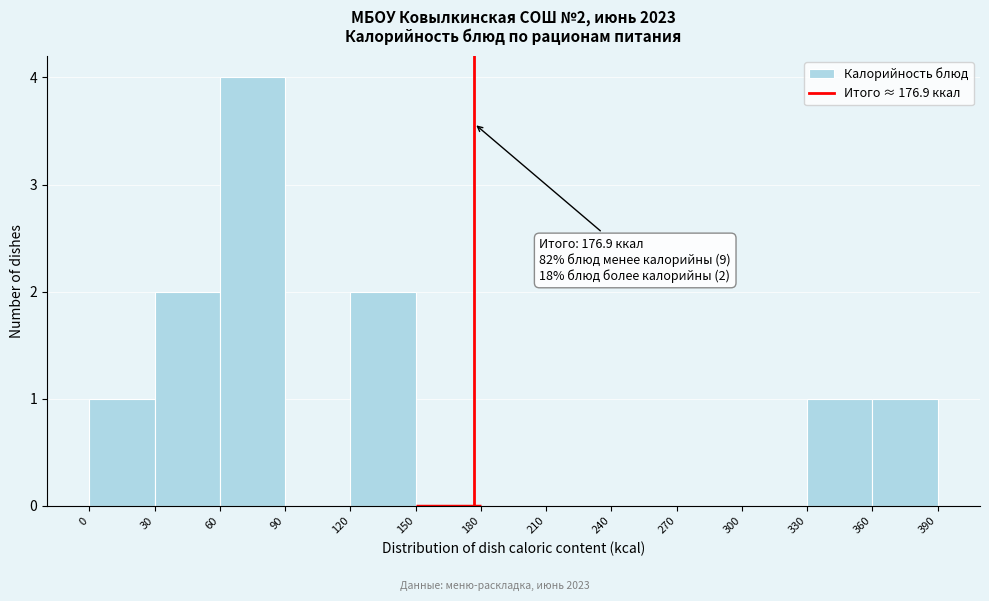

Which range on the x-axis has the tallest bar?

60 to 90